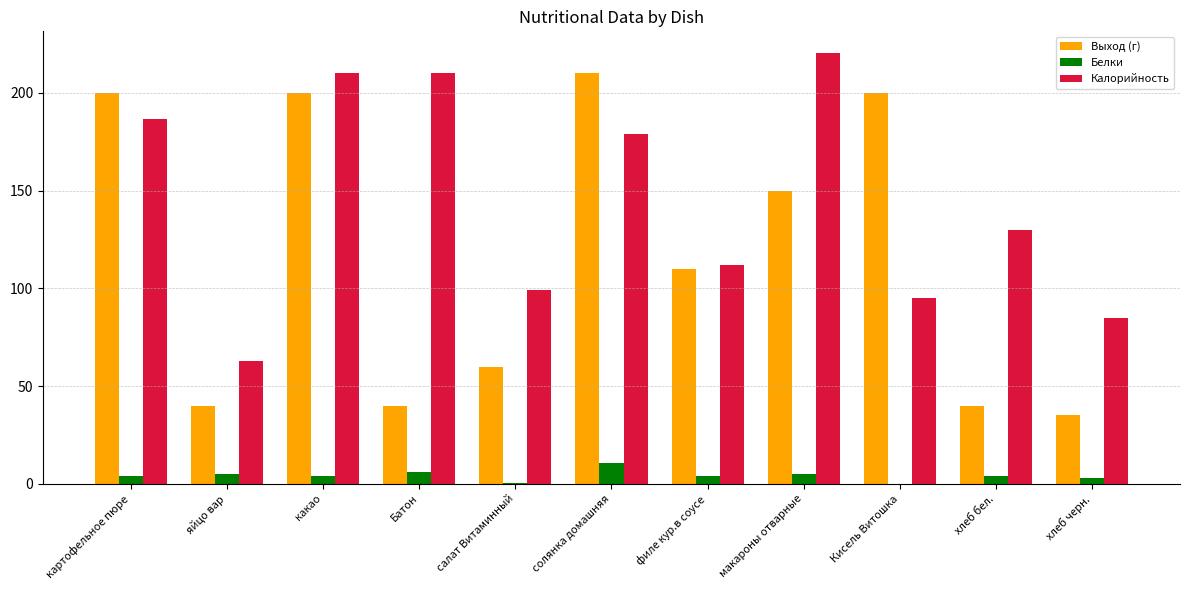

Which series has the widest spread of values?

Выход (г)